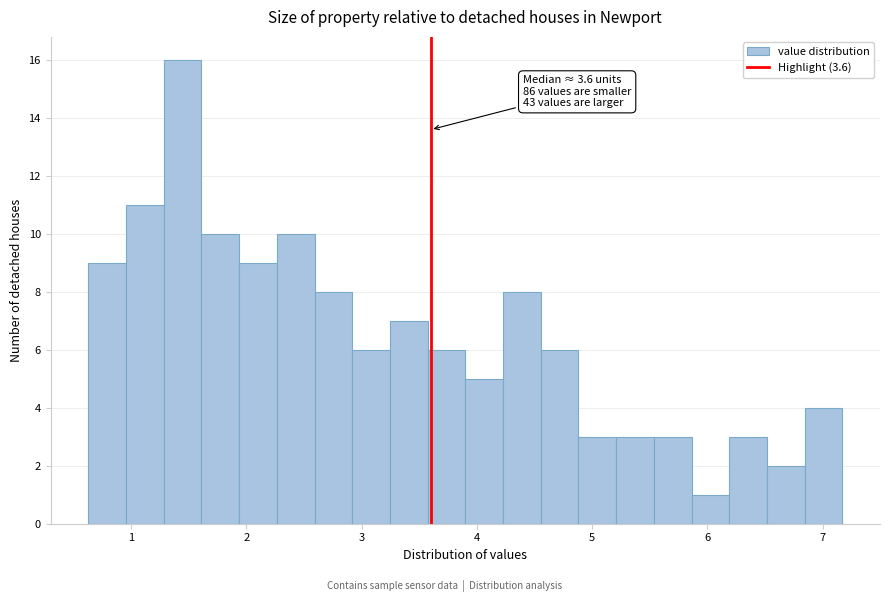

Read against the x-axis, roughly where is the centre of the tallest bar?

1.4